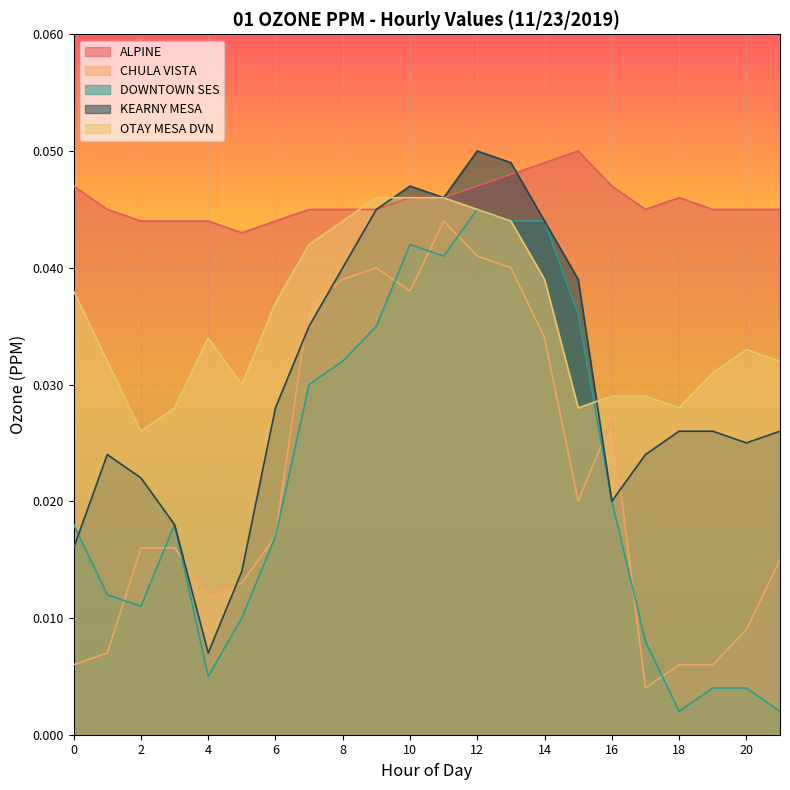

True or false: ALPINE has a value of 0.1 at 21.

False